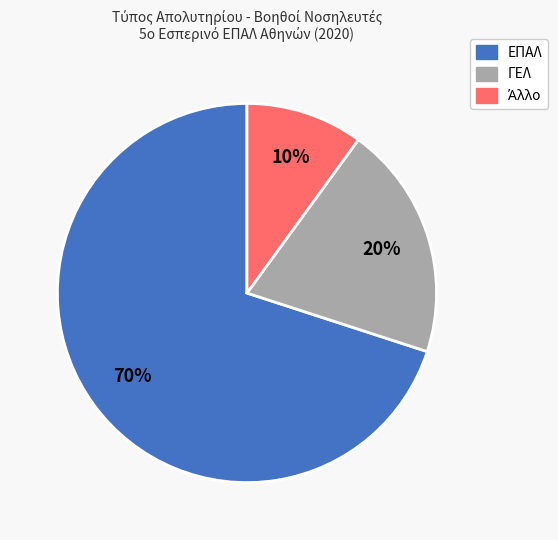

Does any single category account for the majority?

Yes